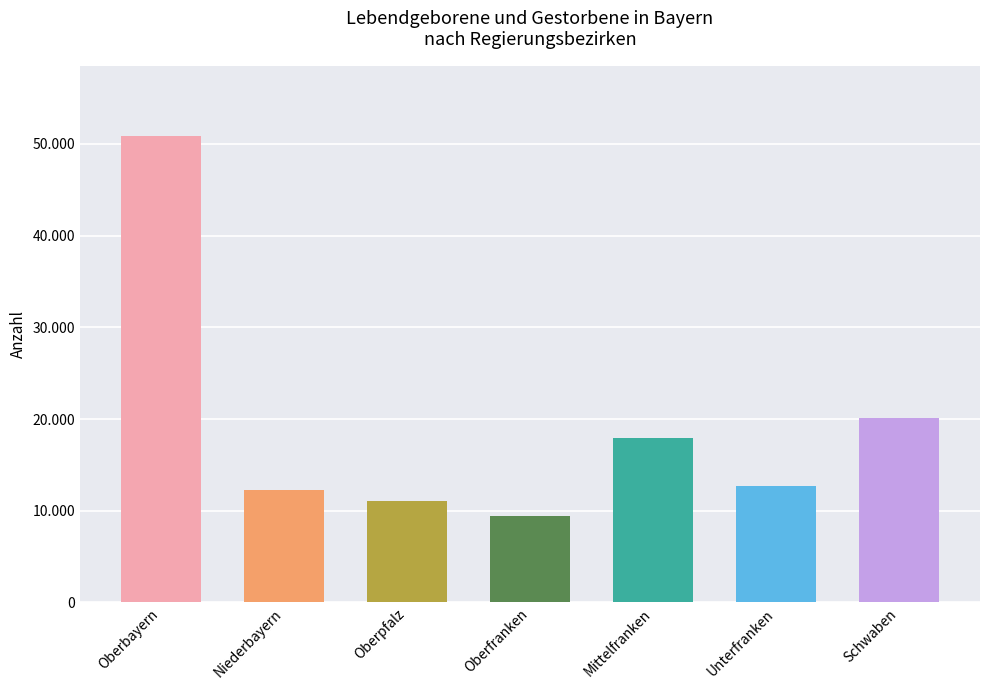

How many categories are shown in the chart?

7